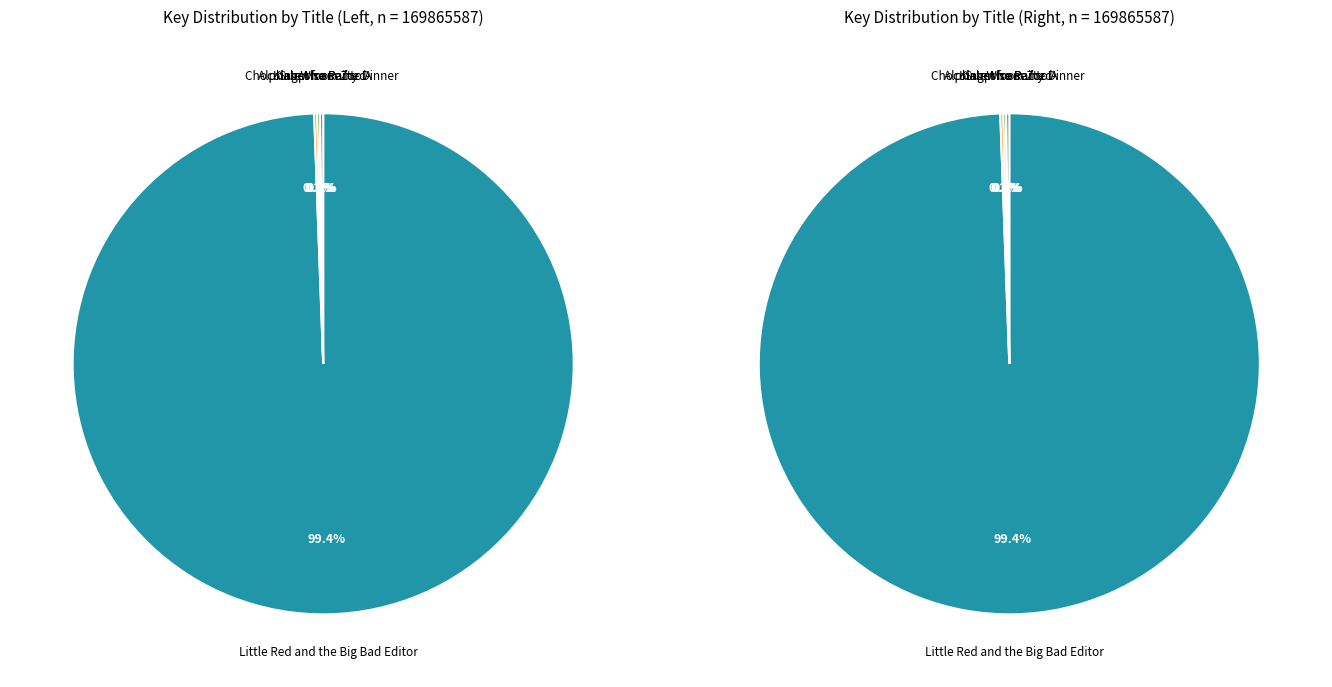

The Chocolate Moose for Dinner slice represents 1% of the pie. True or false?

False